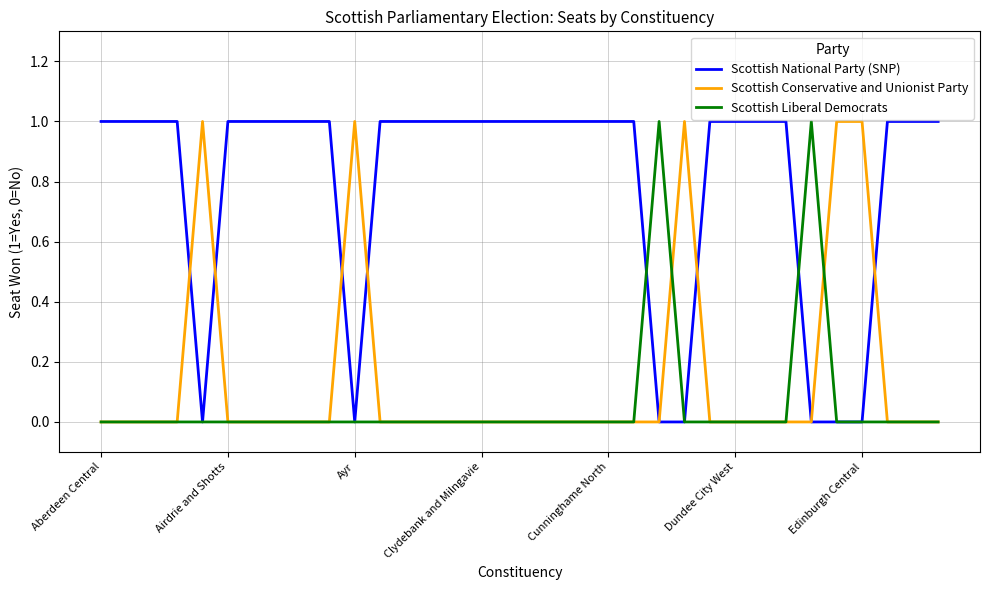

Reading right to left, list all the values displayed in this chart.

Scottish National Party (SNP): 1	1	1	0	0	0	1	1	1	1	0	0	1	1	1	1	1	1	1	1	1	1	1	0	1	1	1	1	1	0	1	1	1	1
Scottish Conservative and Unionist Party: 0	0	0	1	1	0	0	0	0	0	1	0	0	0	0	0	0	0	0	0	0	0	0	1	0	0	0	0	0	1	0	0	0	0
Scottish Liberal Democrats: 0	0	0	0	0	1	0	0	0	0	0	1	0	0	0	0	0	0	0	0	0	0	0	0	0	0	0	0	0	0	0	0	0	0